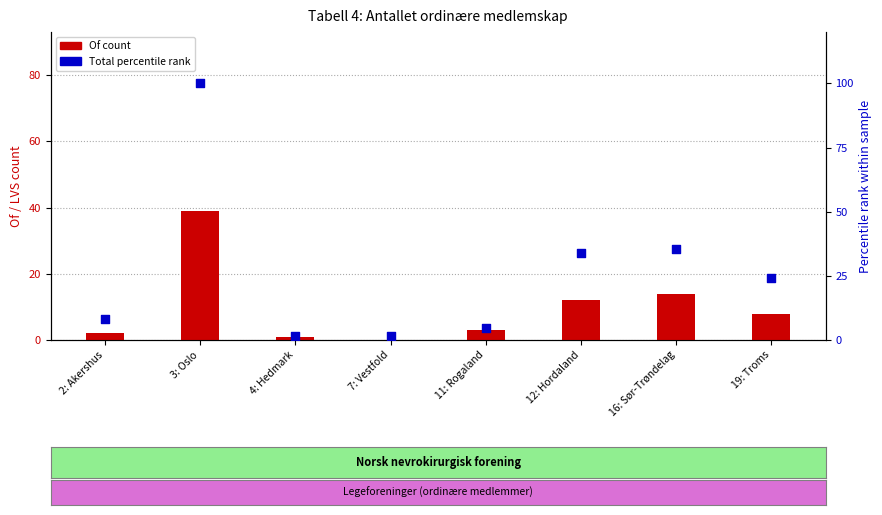

At which category is the sum across all series the highest?

3: Oslo